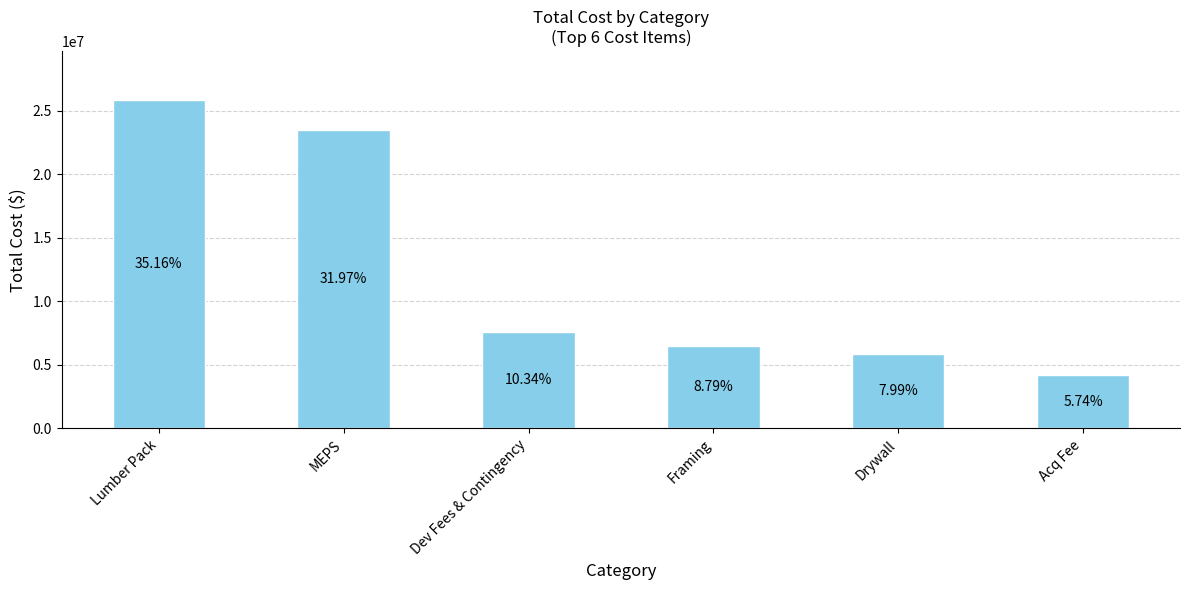

What is the sum of the values at Lumber Pack and Drywall?

31682670